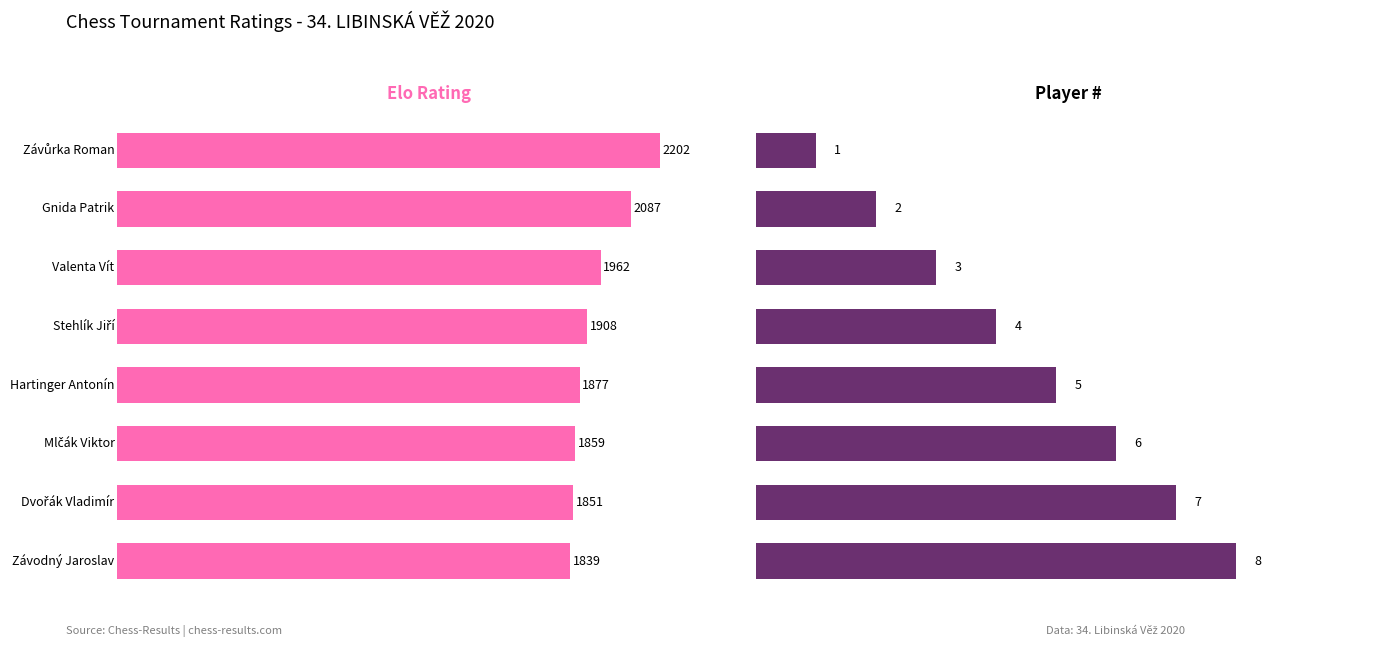

Count the Player # values in the range 3 to 7.

5